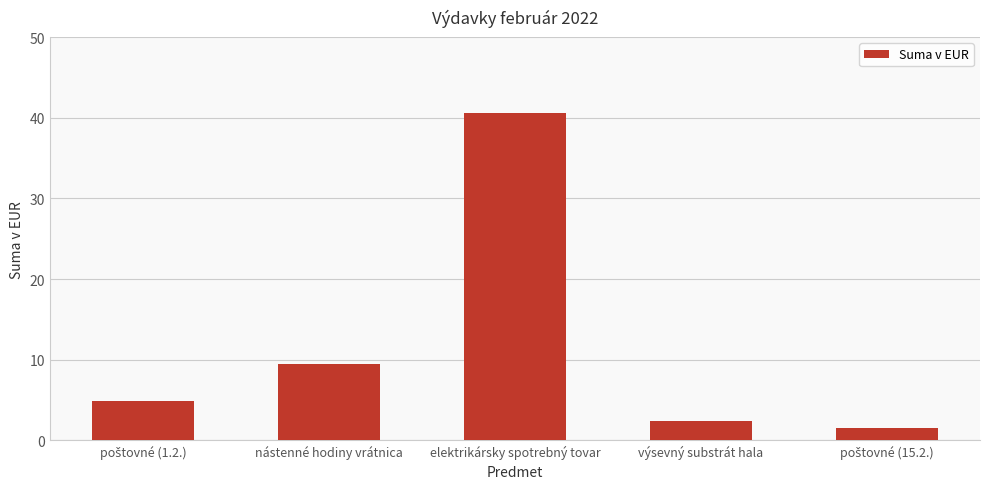

True or false: the data shows 6.5 at nástenné hodiny vrátnica.

False